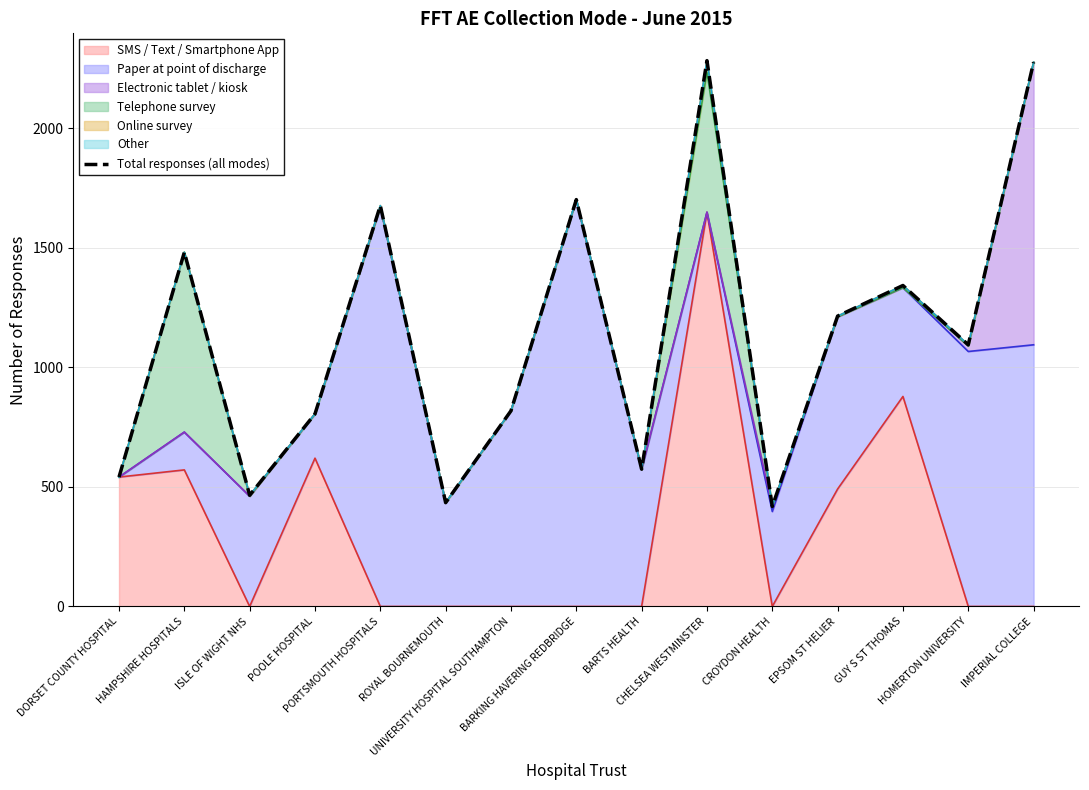

What position from the left is GUY S ST THOMAS?

13